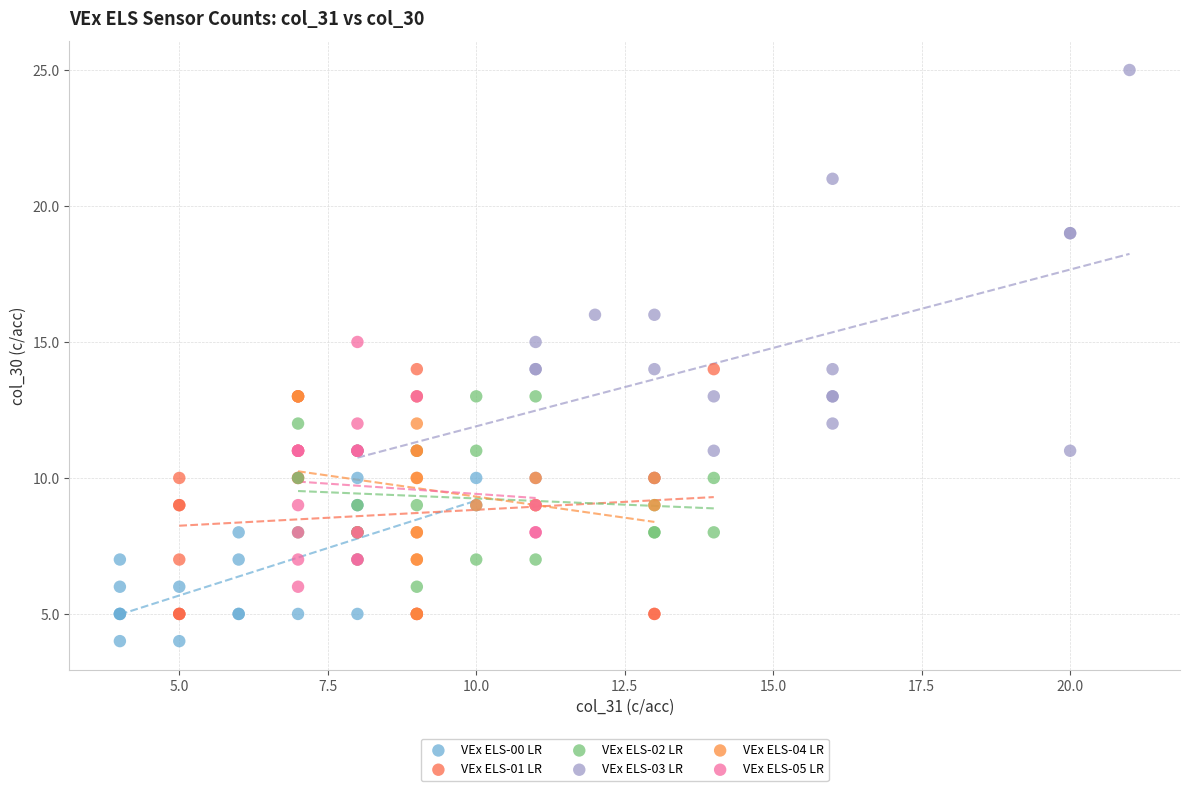

Which series has the widest spread of Y values?

VEx ELS-03 LR